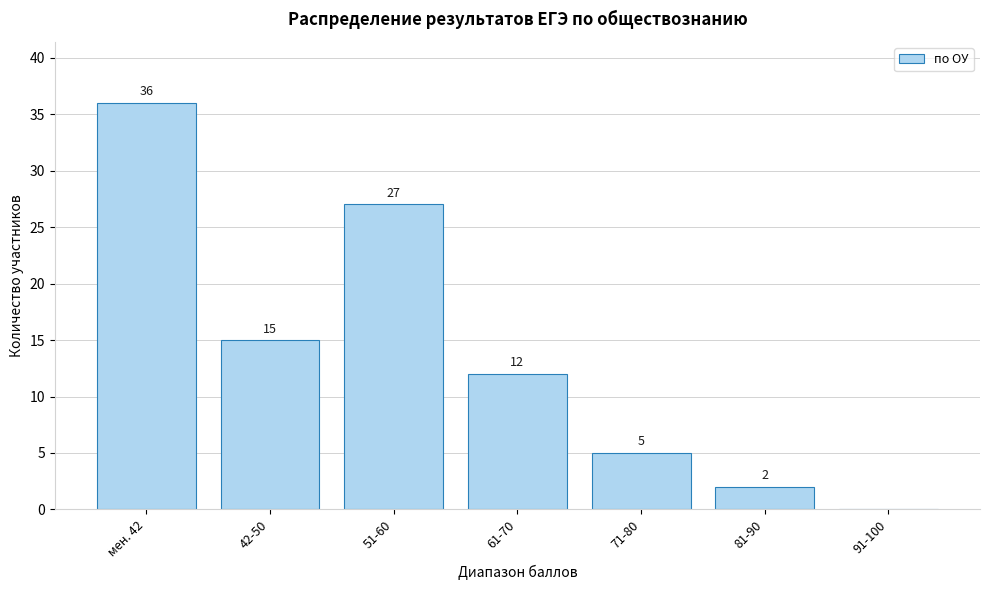

Reading left to right, what are all the values shown in this chart?

мен. 42=36	42-50=15	51-60=27	61-70=12	71-80=5	81-90=2	91-100=0